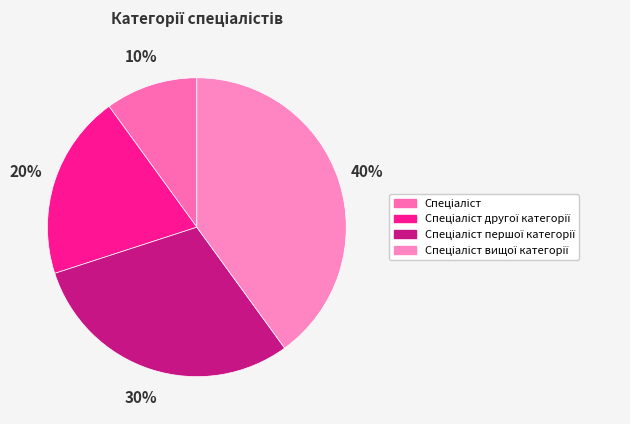

Does any single category account for the majority?

No